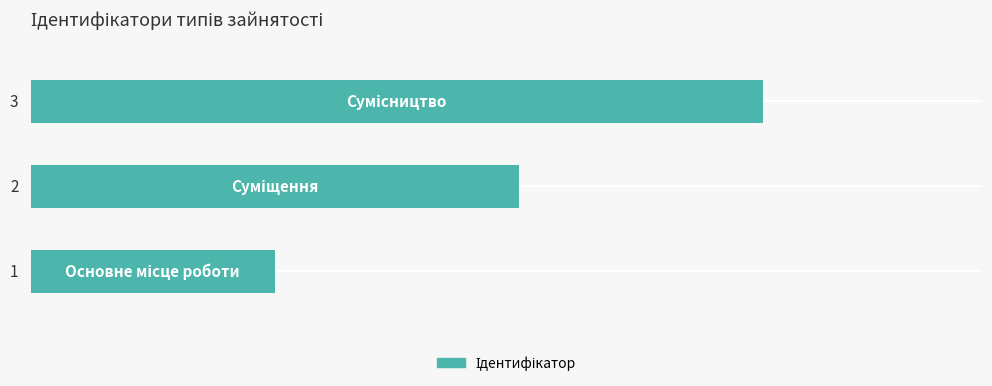

How many distinct data groups are displayed?

1